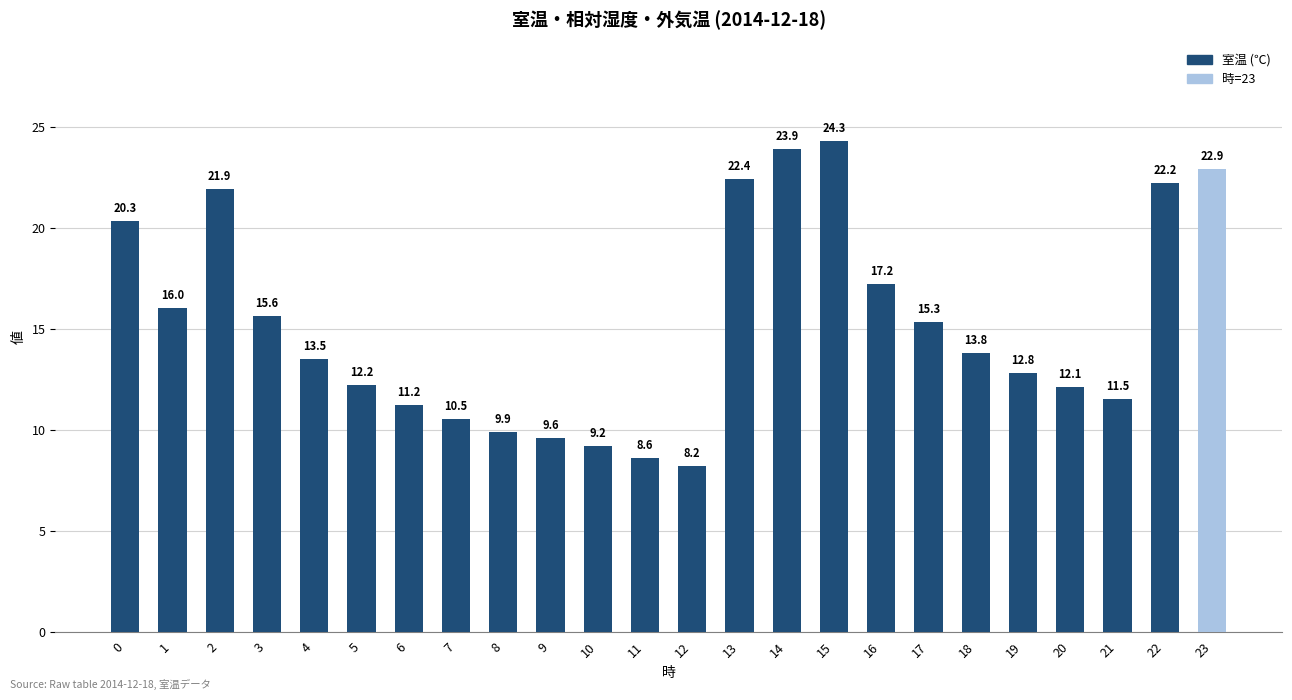

What value does the data have at 23?

22.9